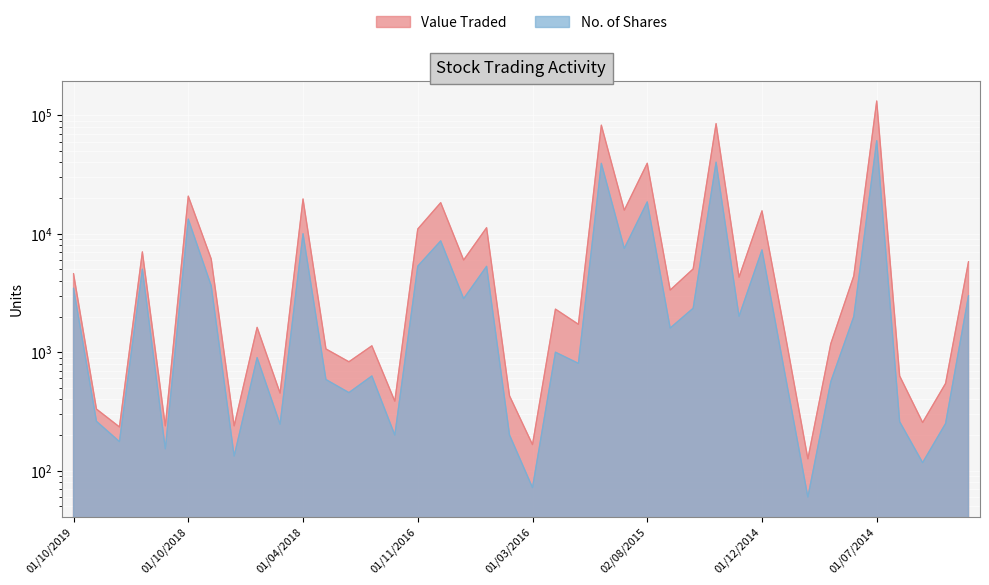

Is the value of Value Traded at 04/01/2015 greater than the value of No. of Shares at 03/10/2016?

No